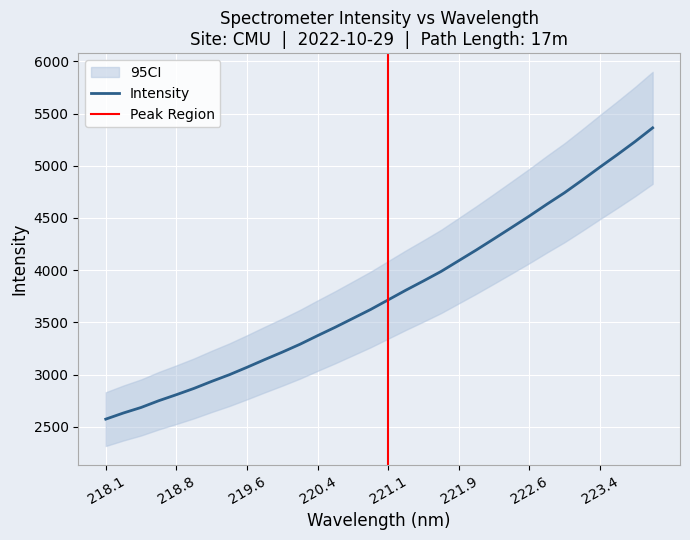

The value at 223.0264 is 7275.8. True or false?

False